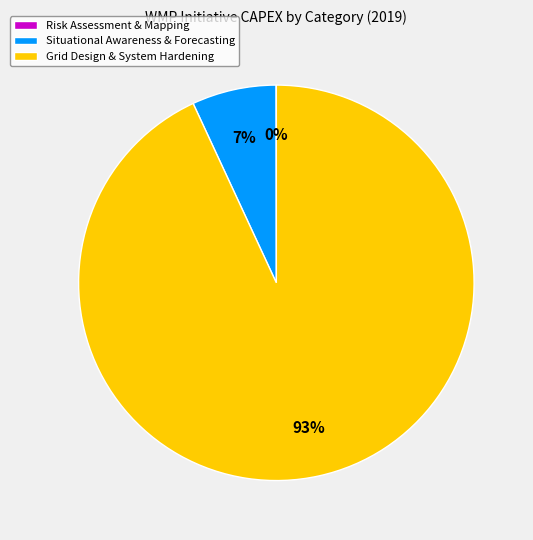

To the nearest percent, what is the difference between the largest and smallest slice percentages?

93%